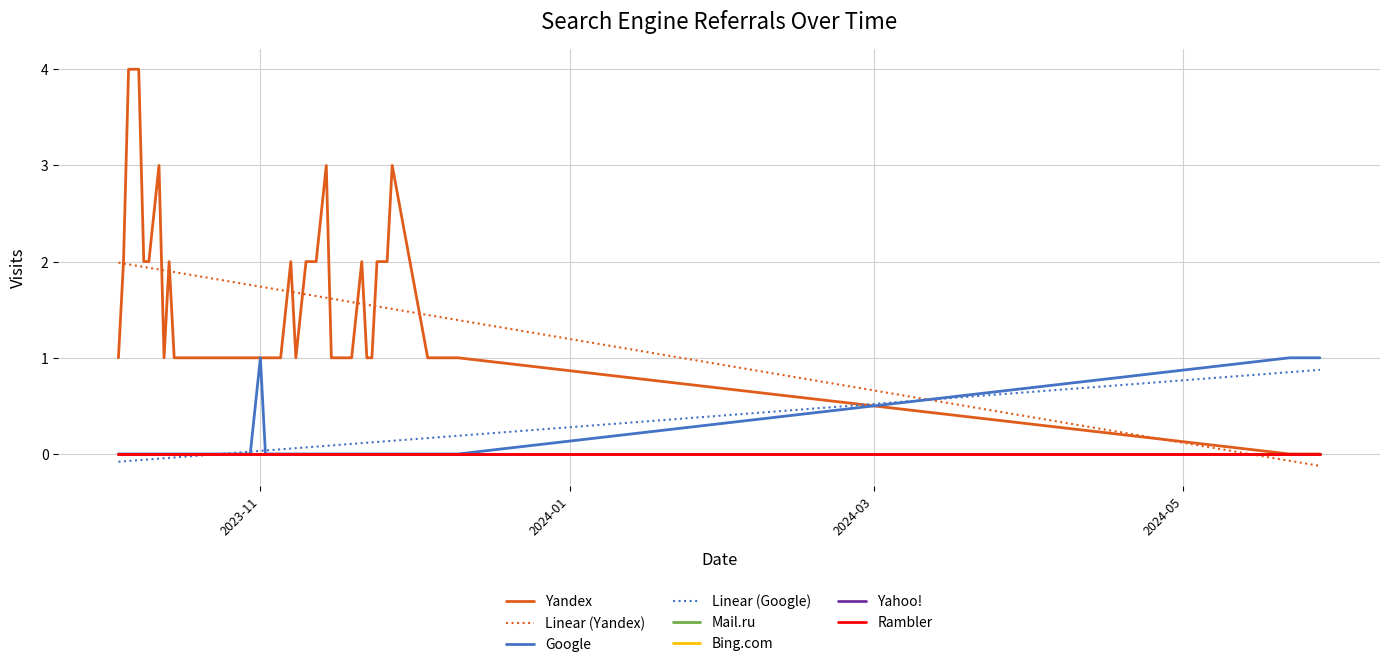

What is the sum of all Google values?

3.0